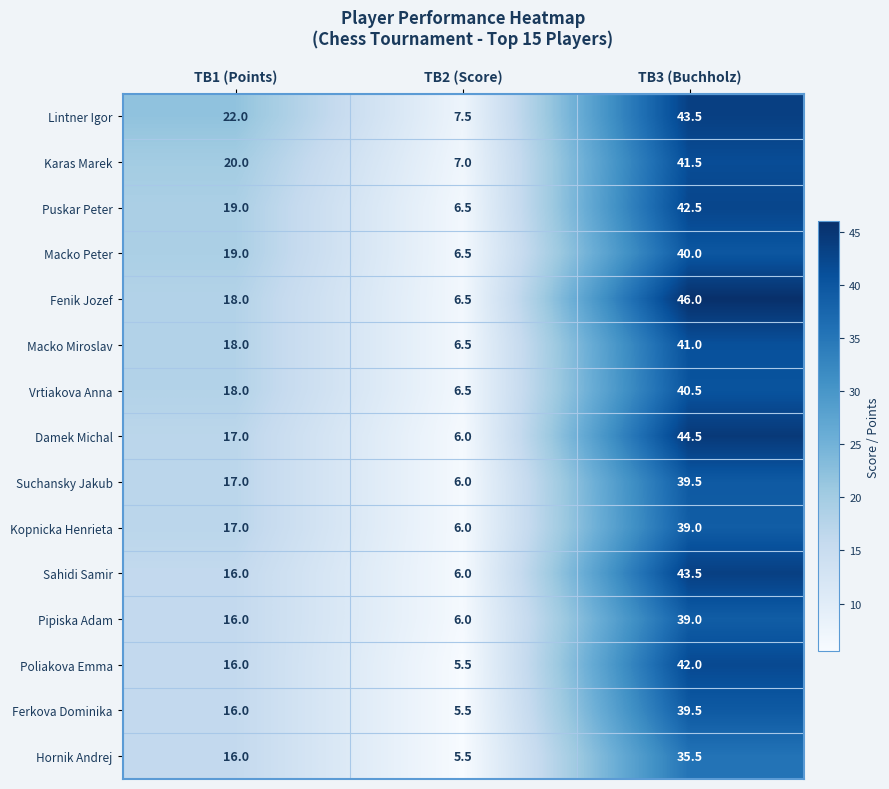

What is the minimum value shown in the chart?

5.5